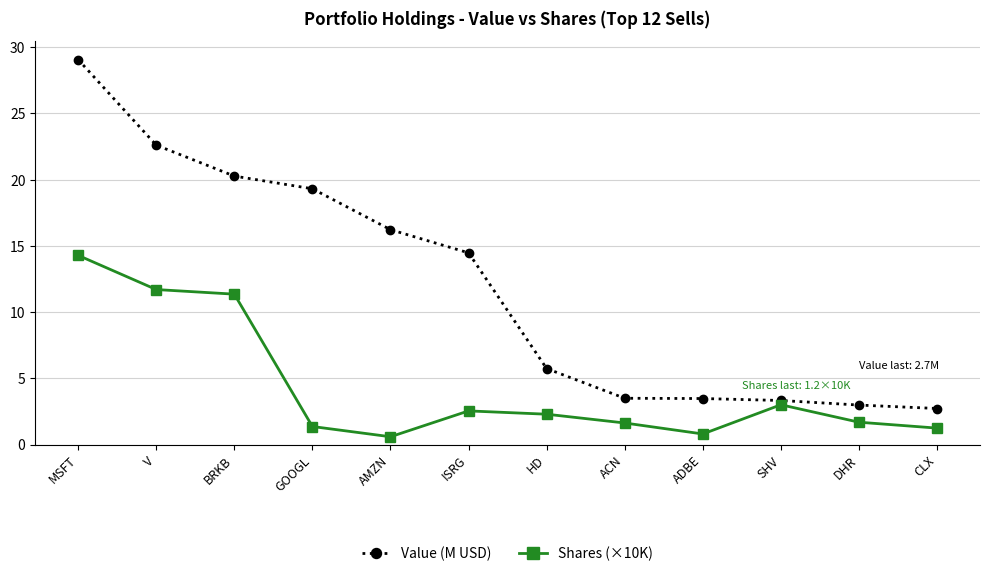

At how many categories does at least one series exceed 2?

12